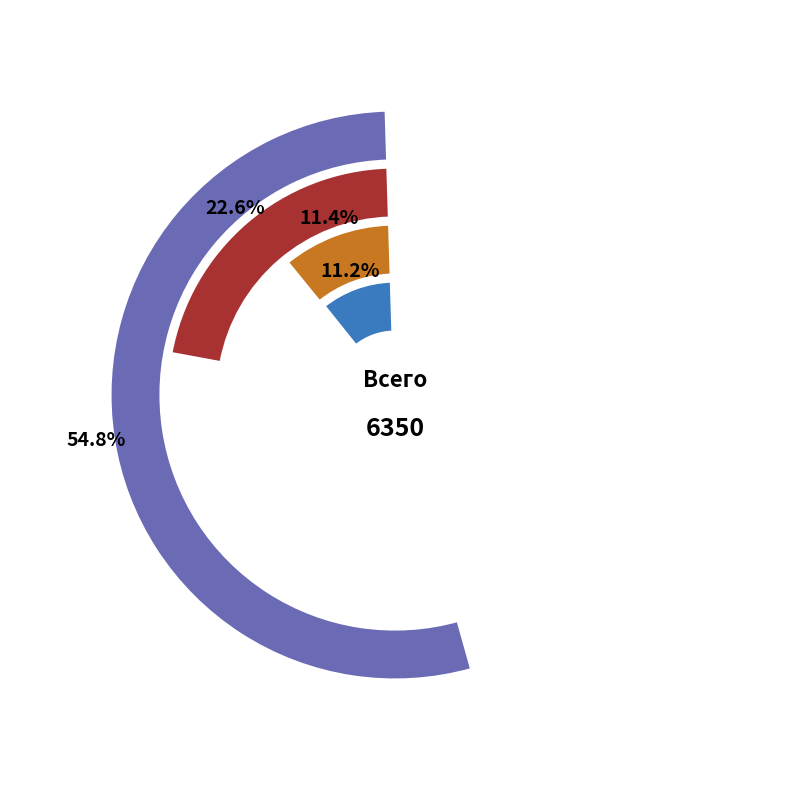

What is the largest slice in the pie chart?

торговля